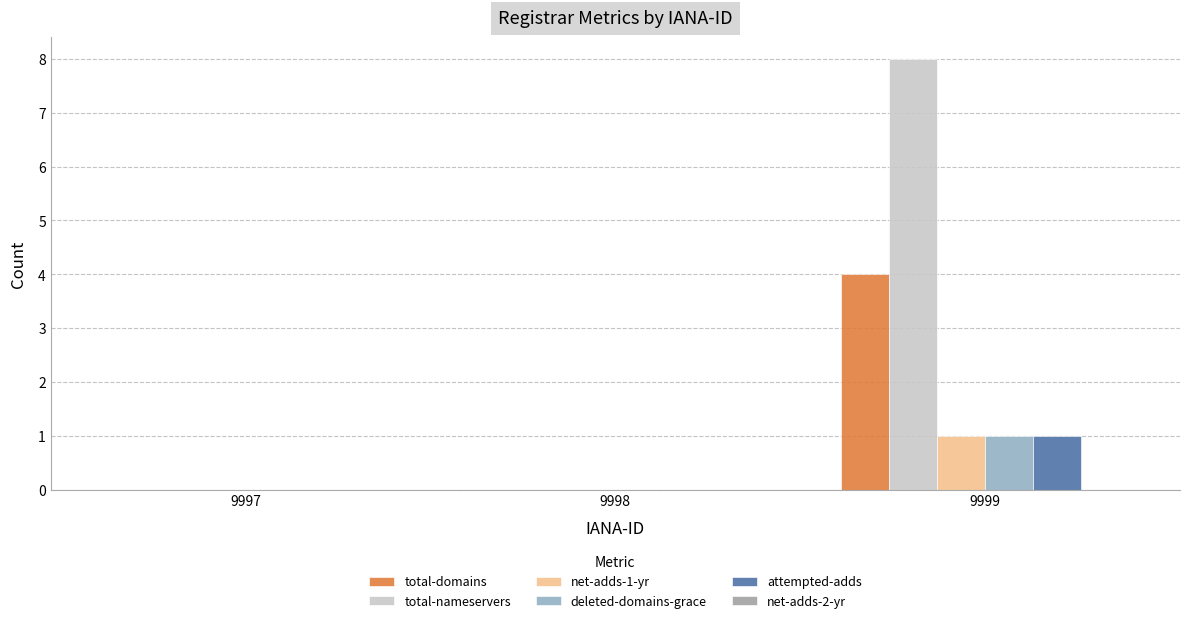

Which series has the largest total across all categories?

total-nameservers